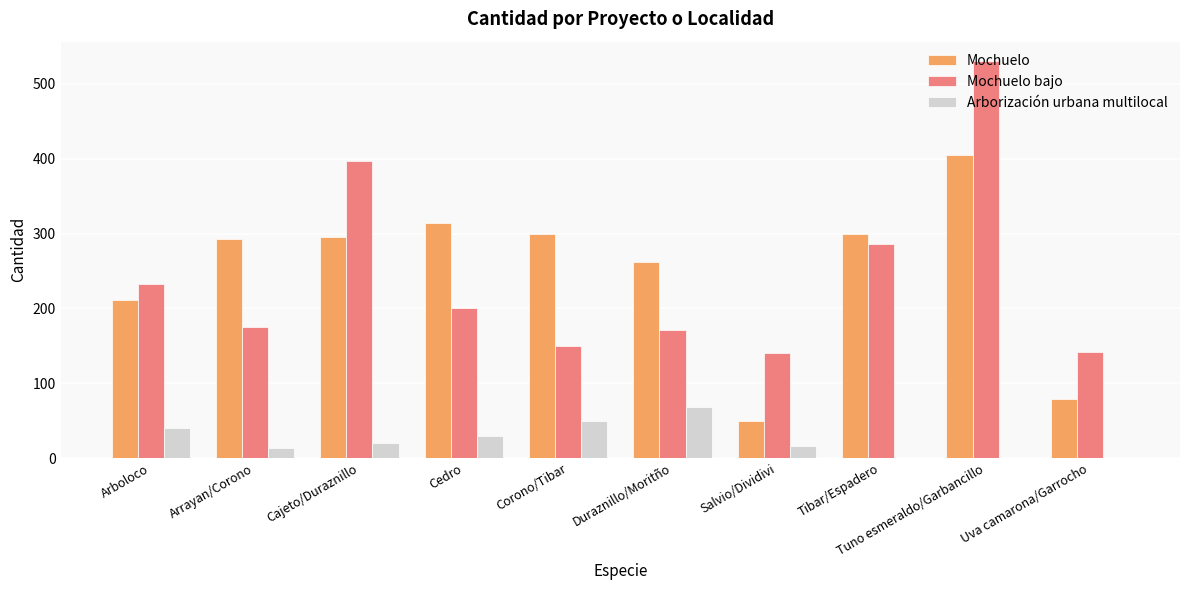

Between Cedro and Uva camarona/Garrocho, which series saw the biggest shift?

Mochuelo